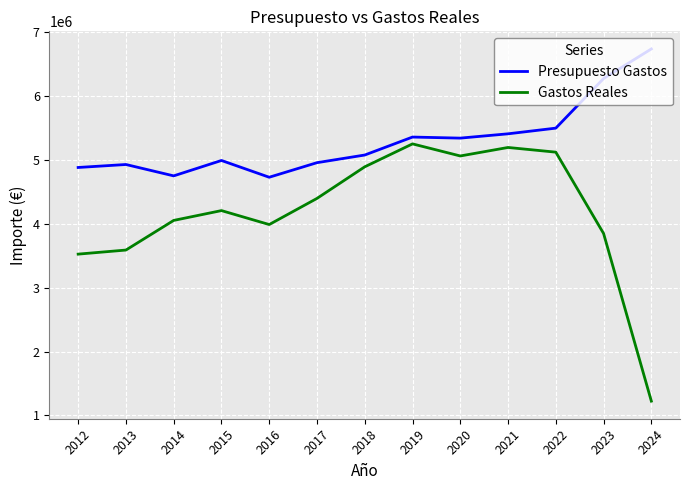

What is the spread (max minus min) of values at 2020?

279500.0